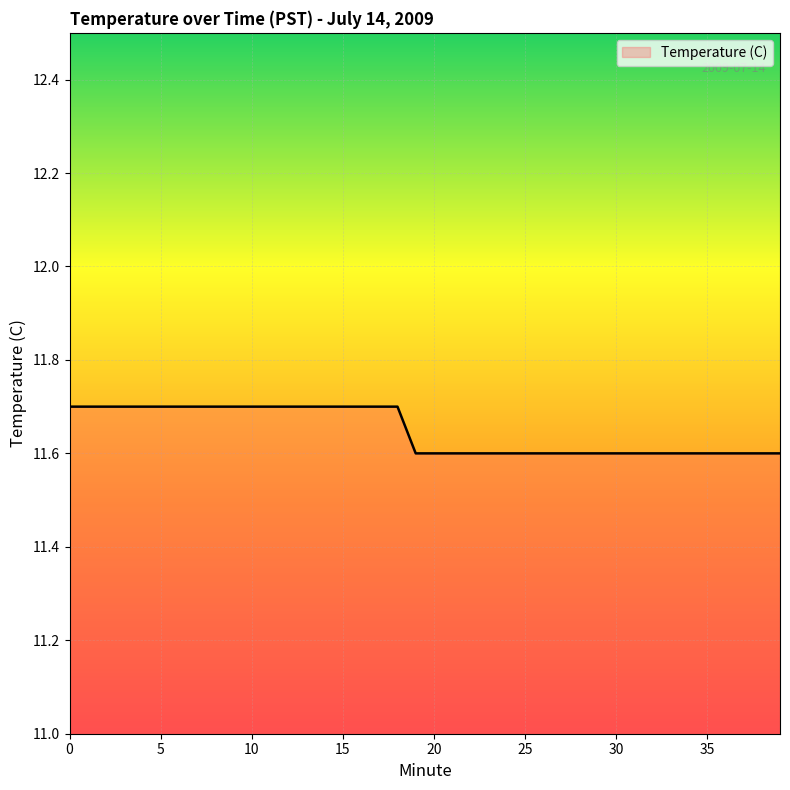

What is the smallest value displayed?

11.6